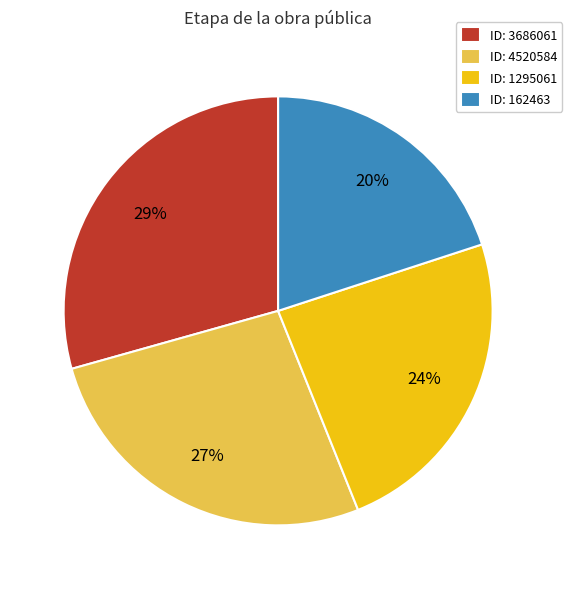

To the nearest percent, what is the average slice percentage?

25%